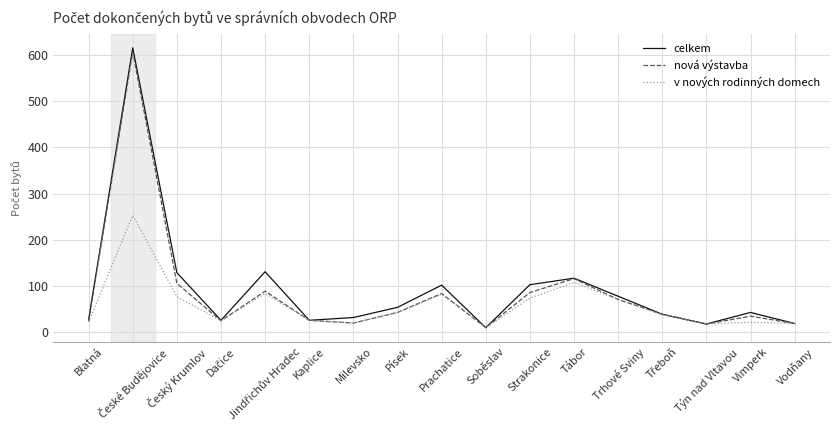

Which category has the lowest value in the nová výstavba series?

Soběslav